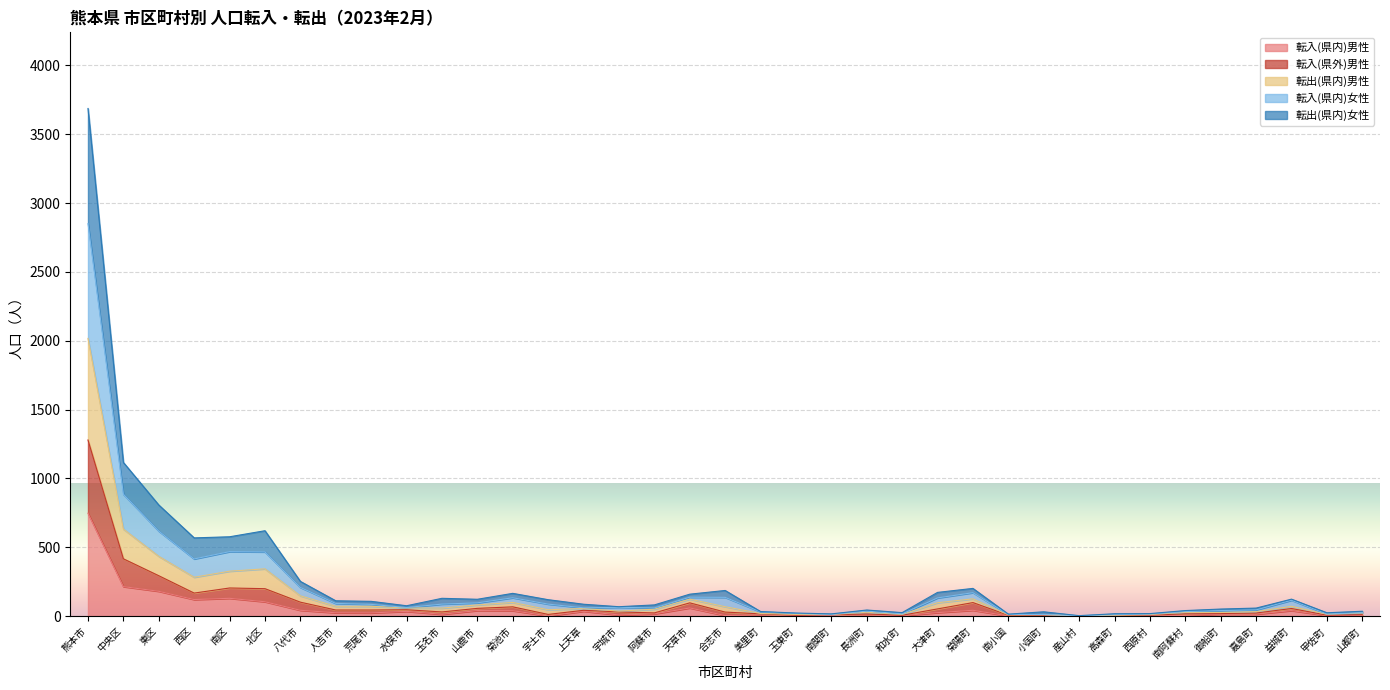

What is the value of the 転入(県内)男性 point at the 27th from the left?

1